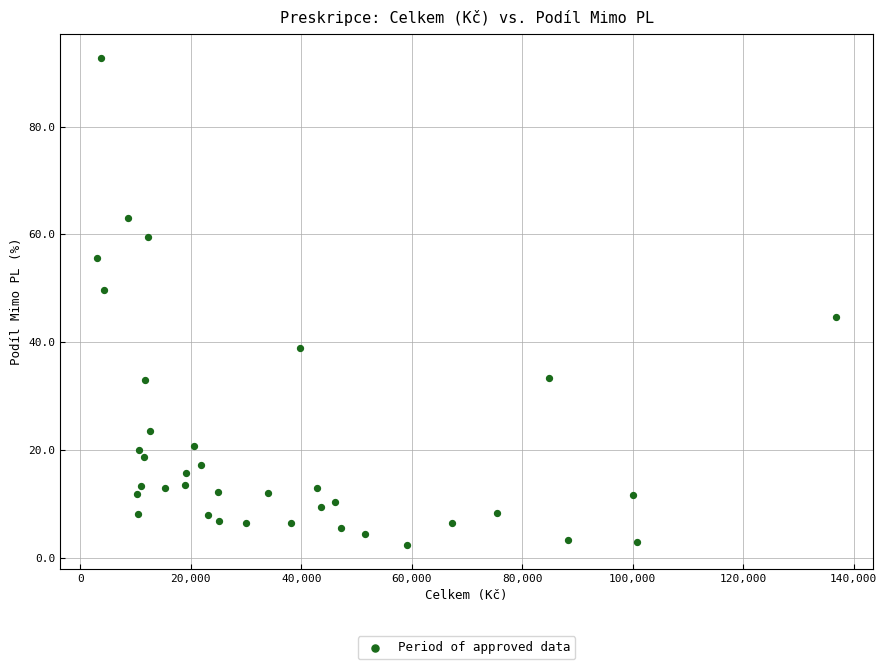

What is the range of Y values (max minus min)?

90.3